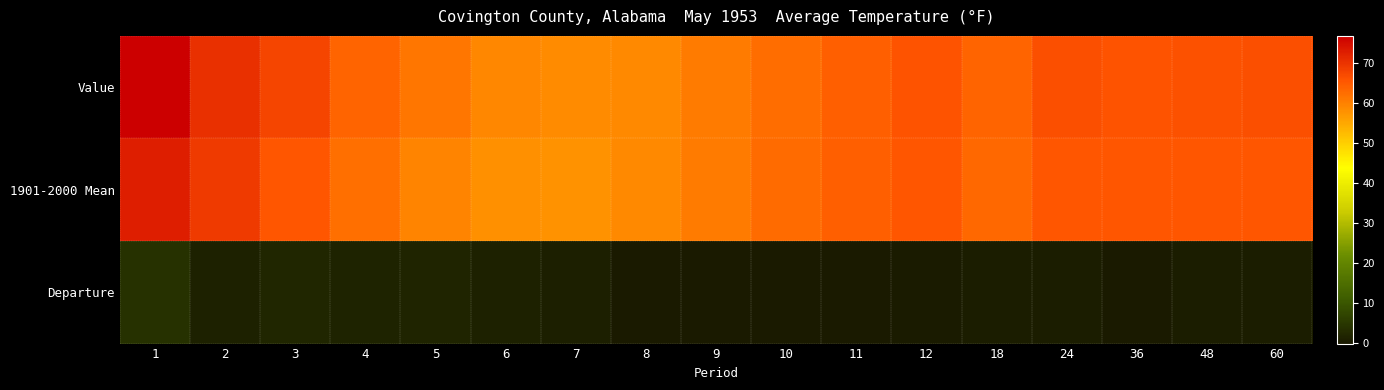

Reading left to right, list all the values displayed in this chart.

Value: 1=76.8	2=70.3	3=67.6	4=63.6	5=61.2	6=59.1	7=58.6	8=59.0	9=60.7	10=62.6	11=64.4	12=65.9	18=63.8	24=66.3	36=65.8	48=66.2	60=66.4
1901-2000 Mean: 1=72.8	2=69.1	3=65.4	4=62.1	5=59.4	6=57.9	7=57.7	8=58.8	9=60.8	10=62.7	11=64.3	12=65.6	18=63.0	24=65.6	36=65.6	48=65.6	60=65.6
Departure: 1=4.0	2=1.2	3=2.2	4=1.5	5=1.8	6=1.2	7=0.9	8=0.2	9=-0.1	10=-0.1	11=0.1	12=0.3	18=0.8	24=0.7	36=0.2	48=0.6	60=0.8